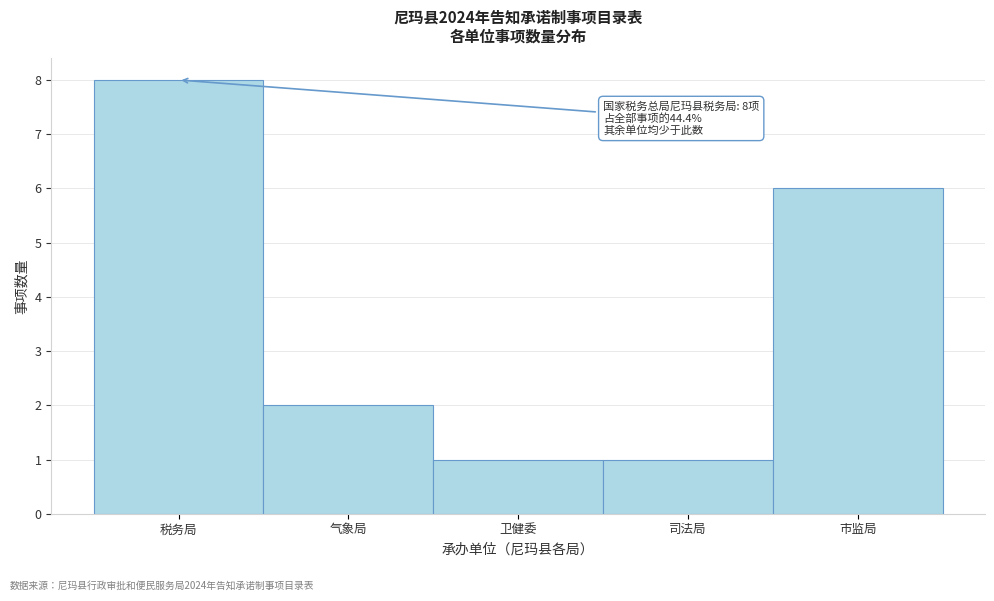

Reading right to left, extract all data points from this chart.

市监局=6	司法局=1	卫健委=1	气象局=2	税务局=8